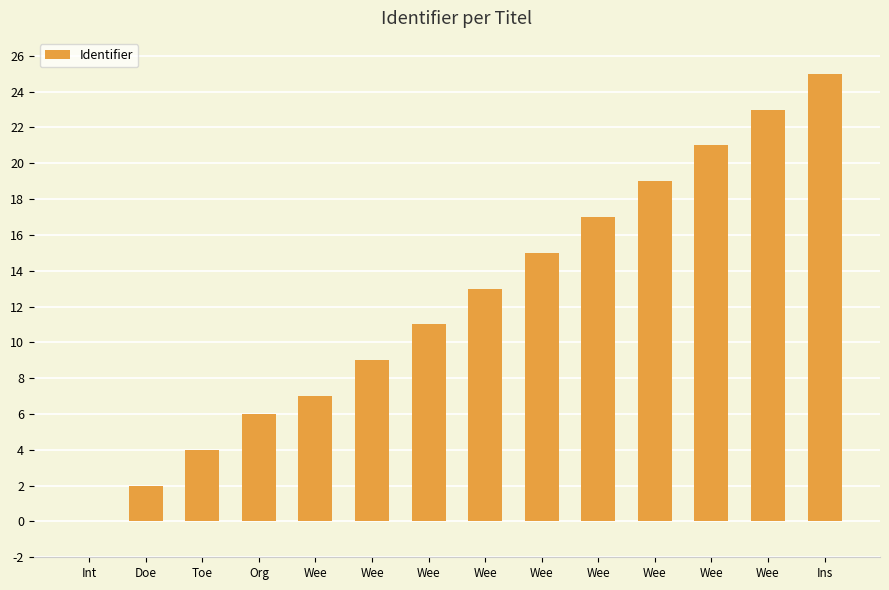

Rank the categories by value from lowest to highest.

Int, Doe, Toe, Org, Wee, Wee, Wee, Wee, Wee, Wee, Wee, Wee, Wee, Ins